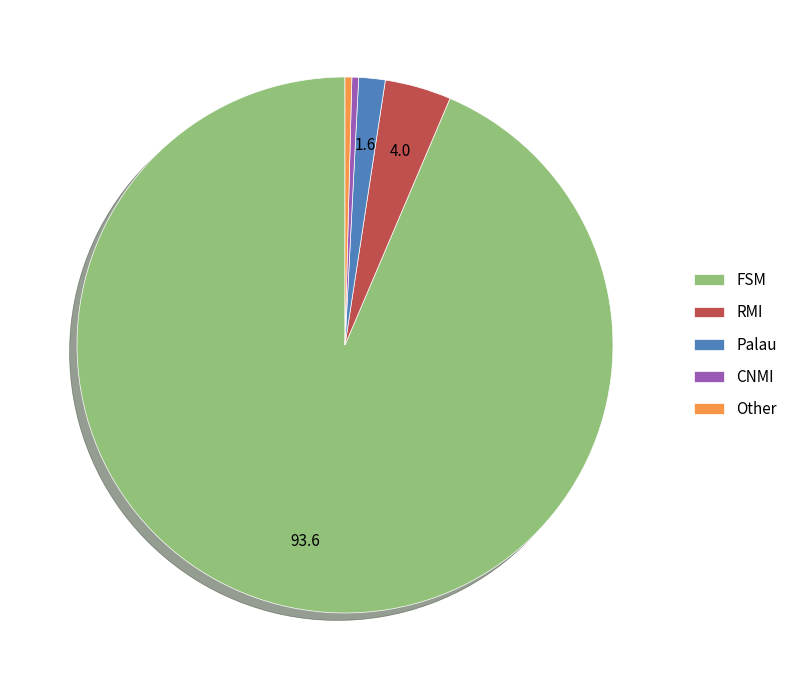

How many slices are in this pie chart?

5